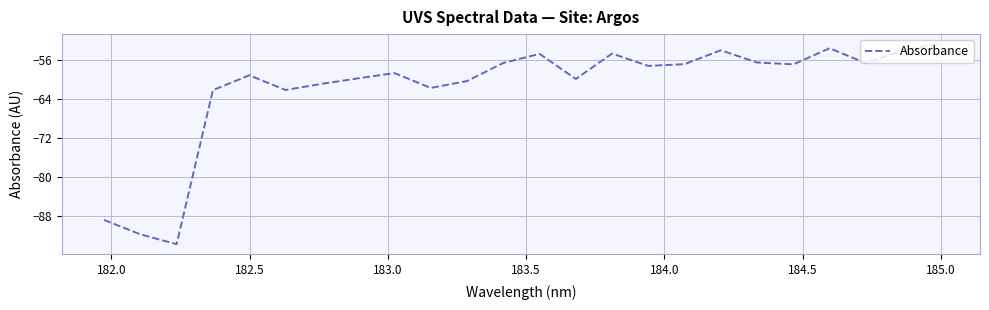

What is the difference between the maximum and minimum values?

41.2